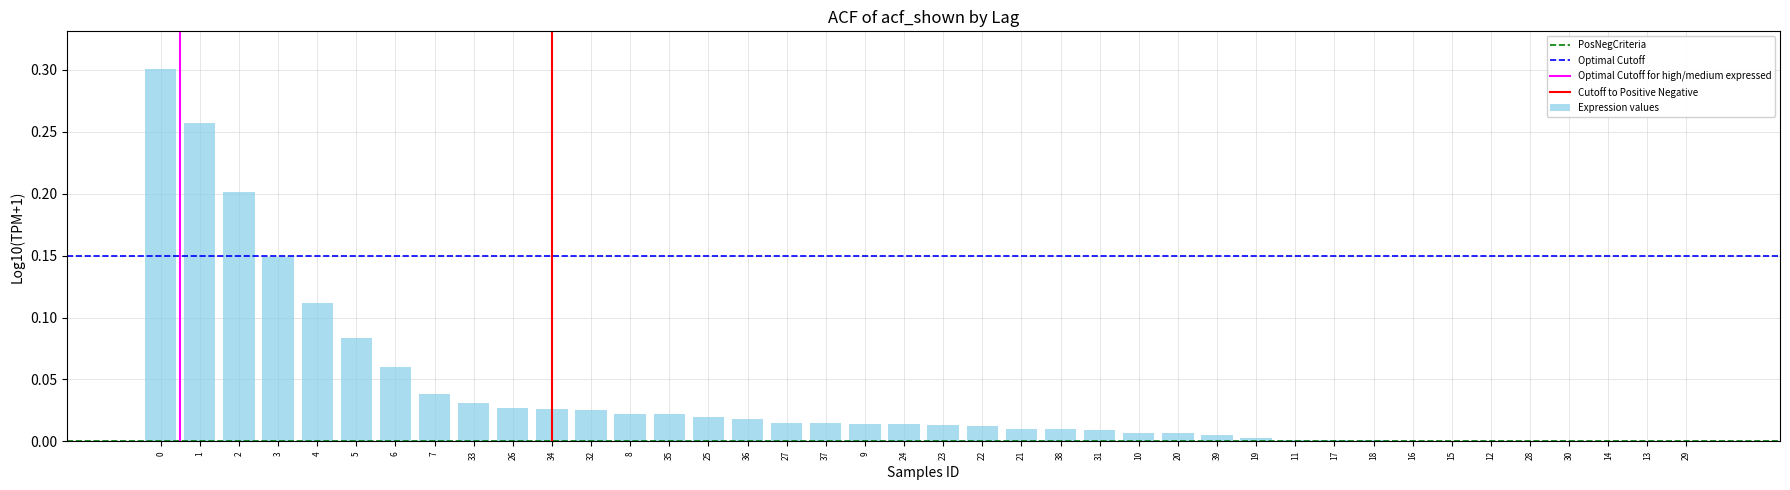

The value at 27 is 0.0. True or false?

True